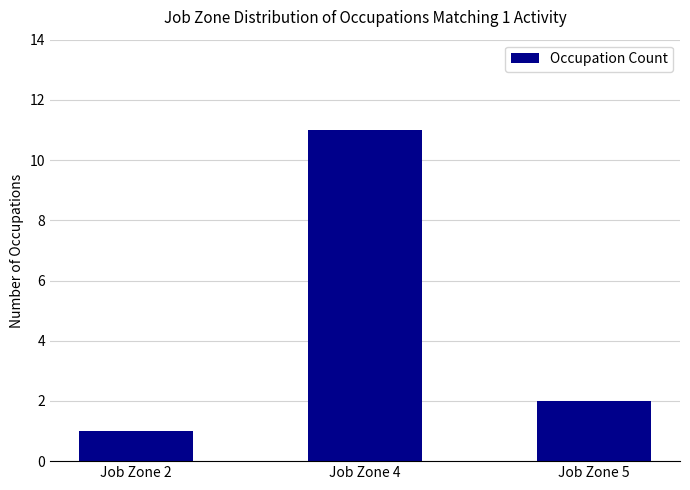

Reading left to right, extract all data points from this chart.

1	11	2